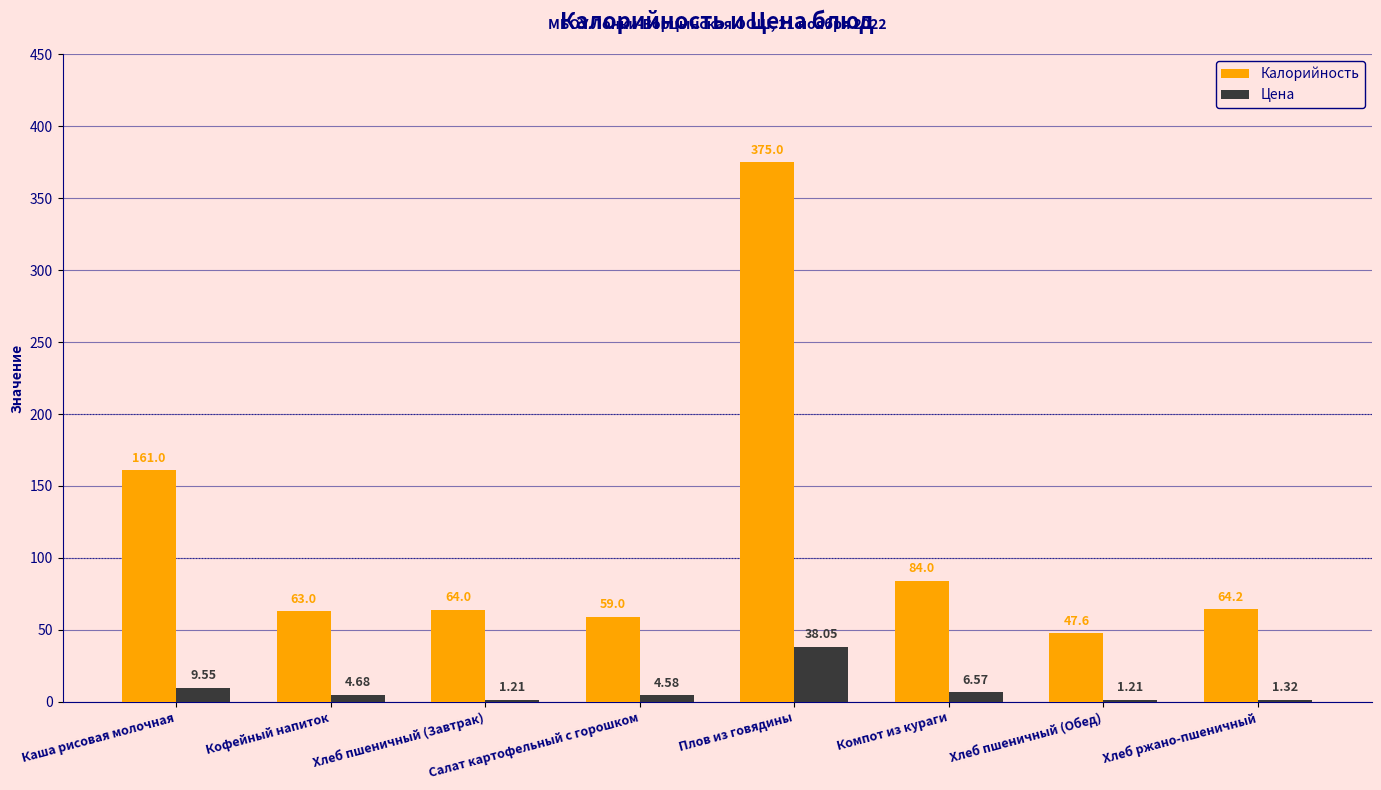

Between Плов из говядины and Компот из кураги, which series saw the biggest shift?

Калорийность